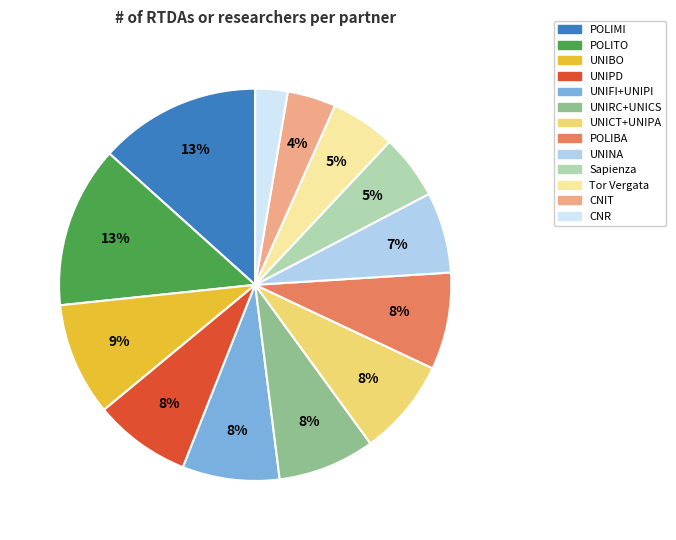

To the nearest percent, what is the average slice percentage?

8%